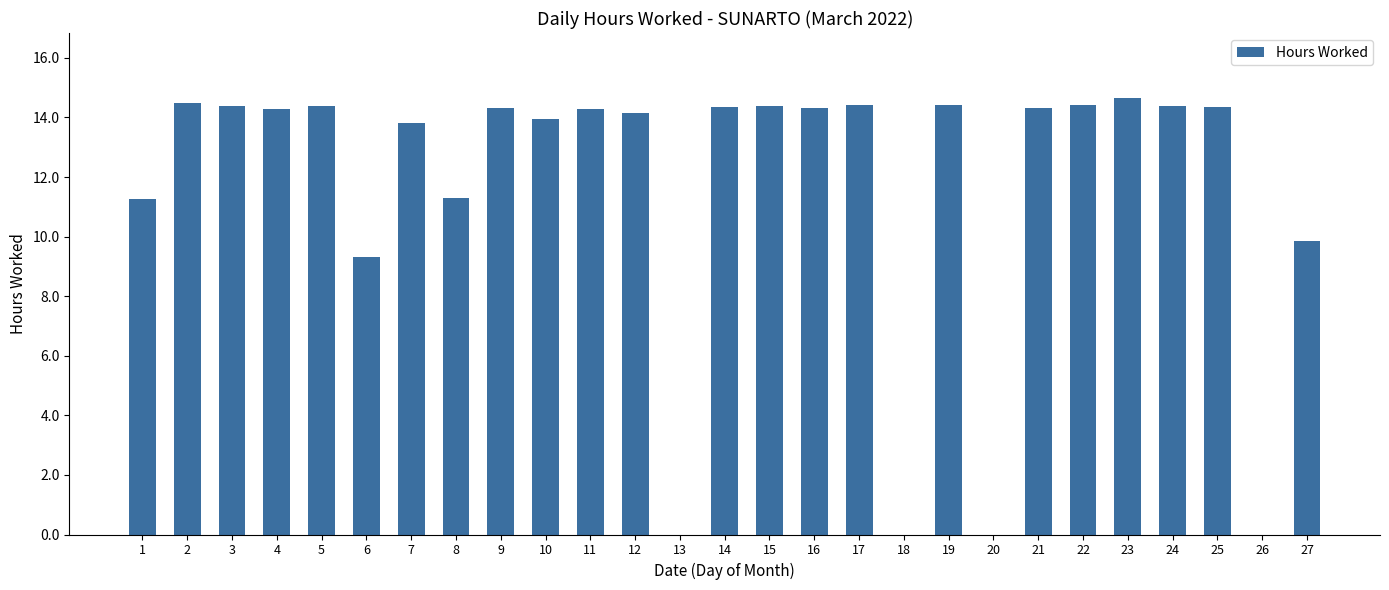

What is the sum of the values at 10 and 3?

28.3